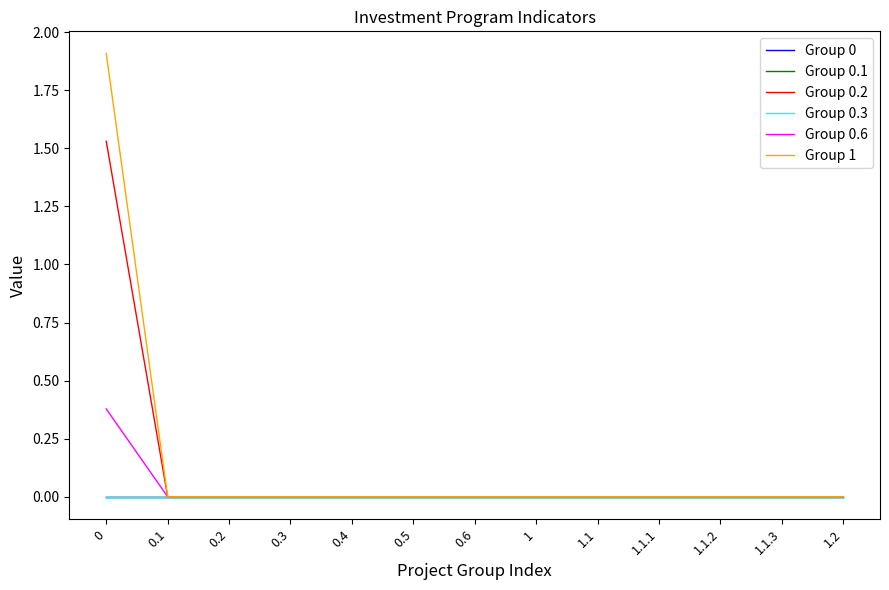

Is this an area chart (filled region under the line)?

No